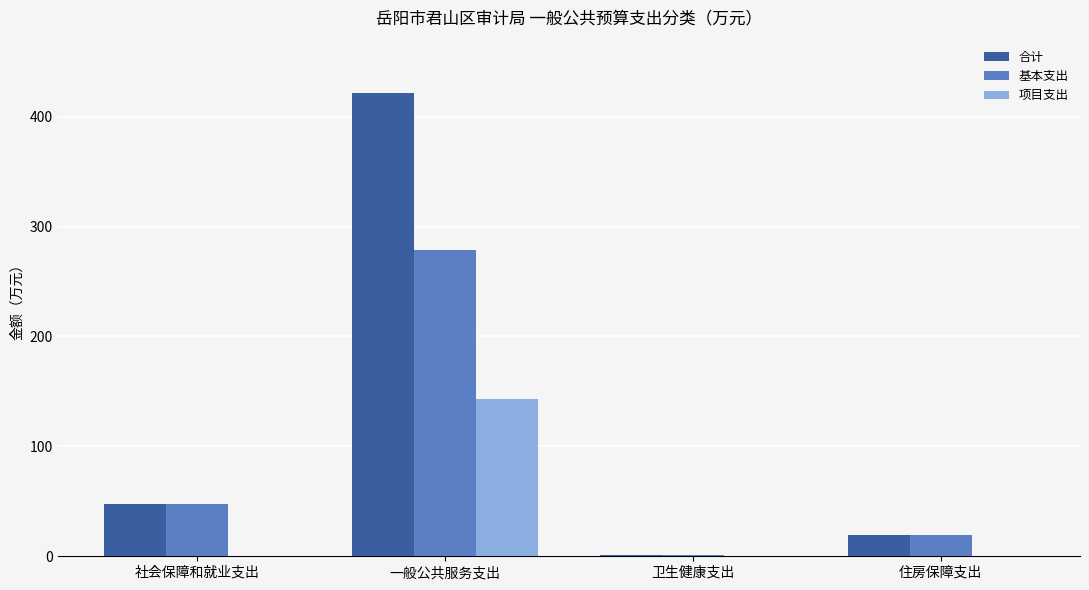

What are all the series names shown in the legend?

合计, 基本支出, 项目支出